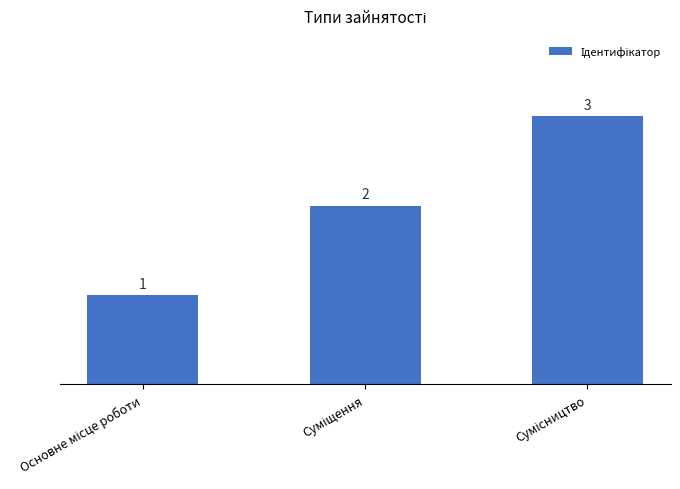

What is the value of the 2nd bar from the left?

2